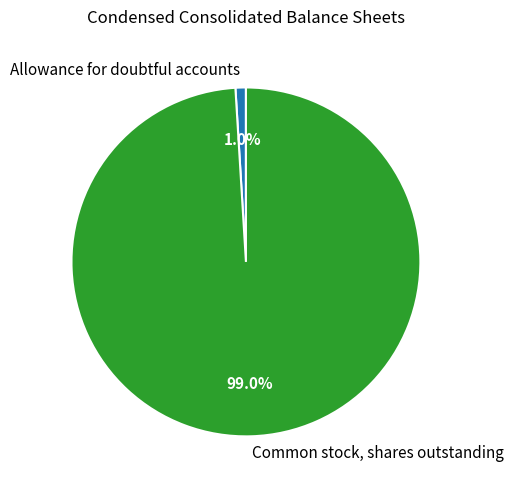

To the nearest percent, what is the difference between the Allowance for doubtful accounts and Common stock, shares outstanding slice percentages?

98%